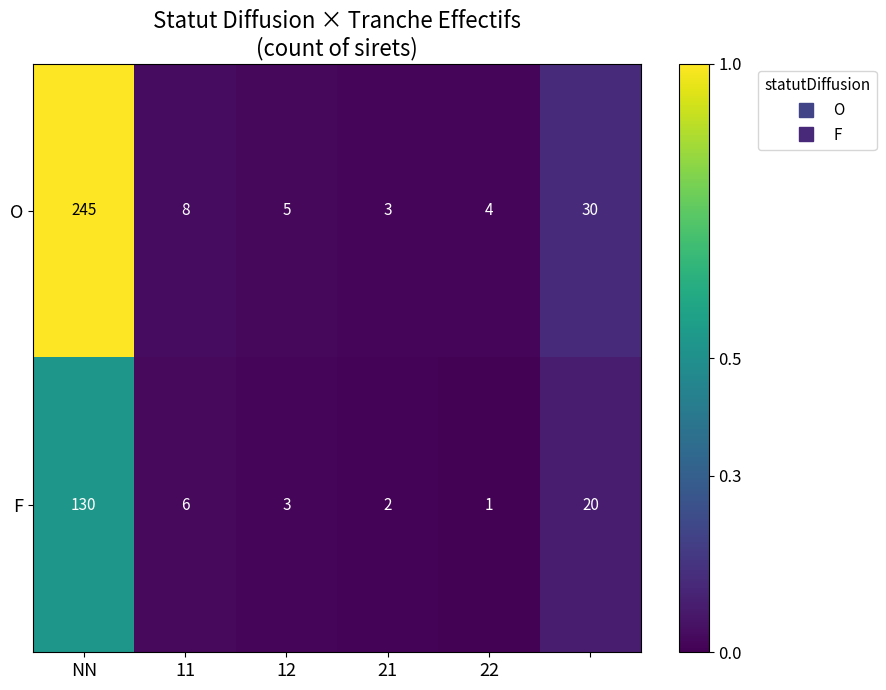

Reading left to right, list all the values displayed in this chart.

O: 245	8	5	3	4	30
F: 130	6	3	2	1	20